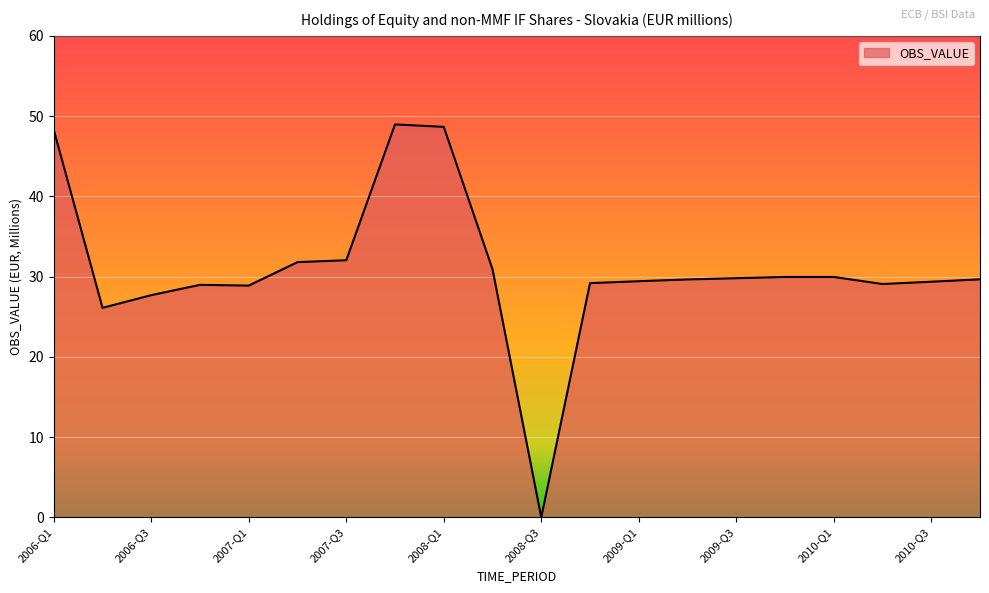

What is the difference between the maximum and minimum values?

49.0